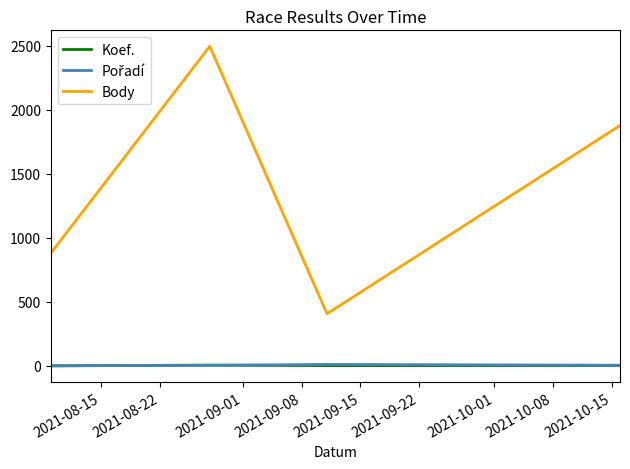

True or false: Koef. and Body intersect in this chart.

False